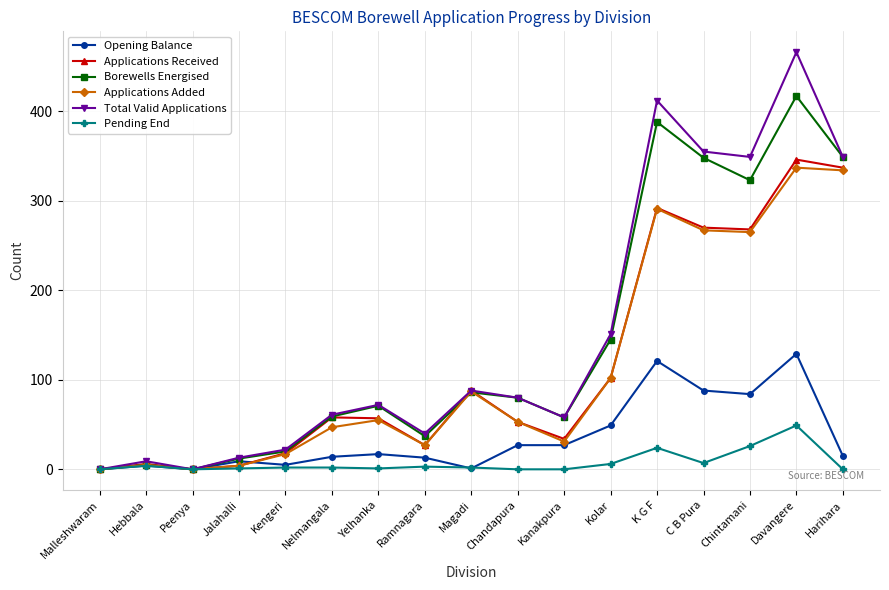

At which category is the sum across all series the highest?

Davangere